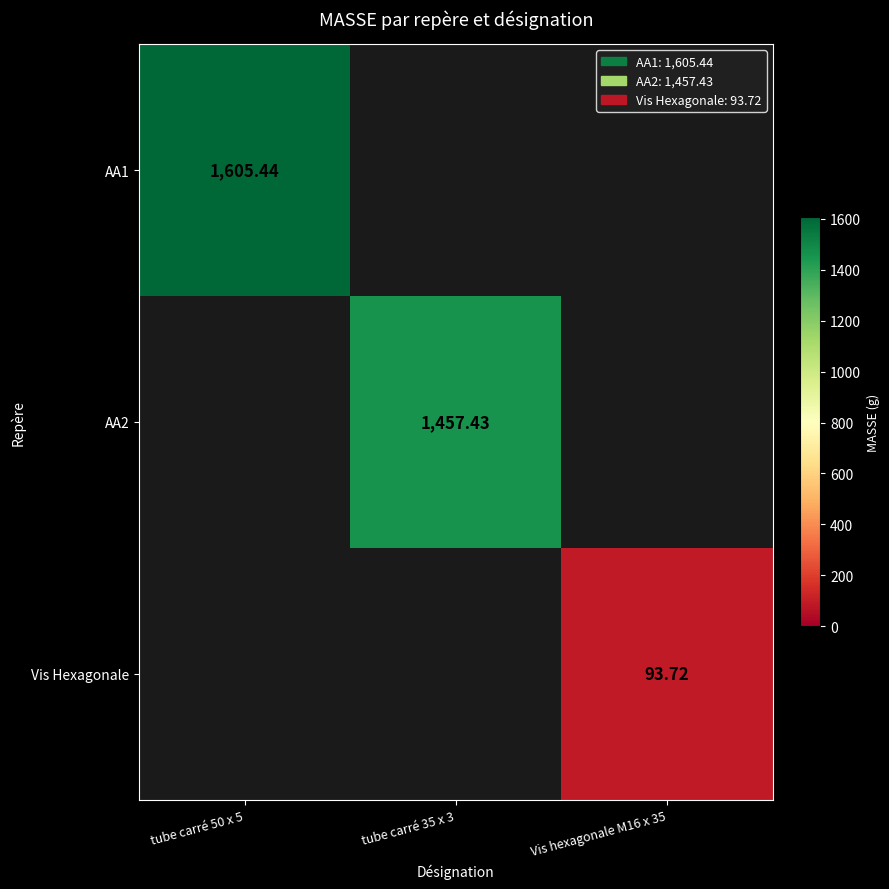

Which category has the lowest value across all series?

Vis hexagonale M16 x 35